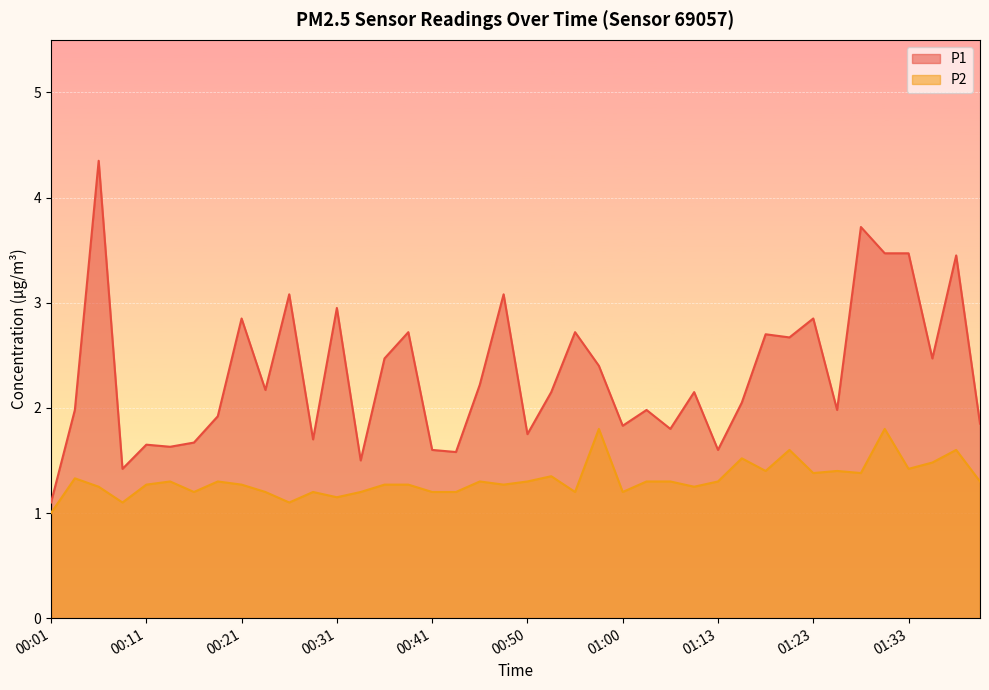

What are all the series names shown in the legend?

P1, P2